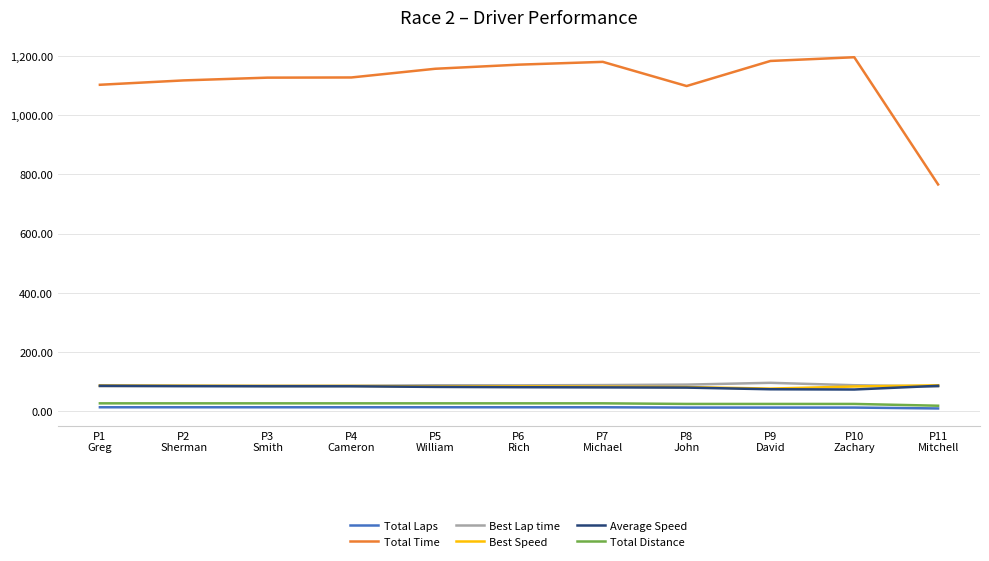

True or false: Total Distance and Average Speed cross at least once.

False